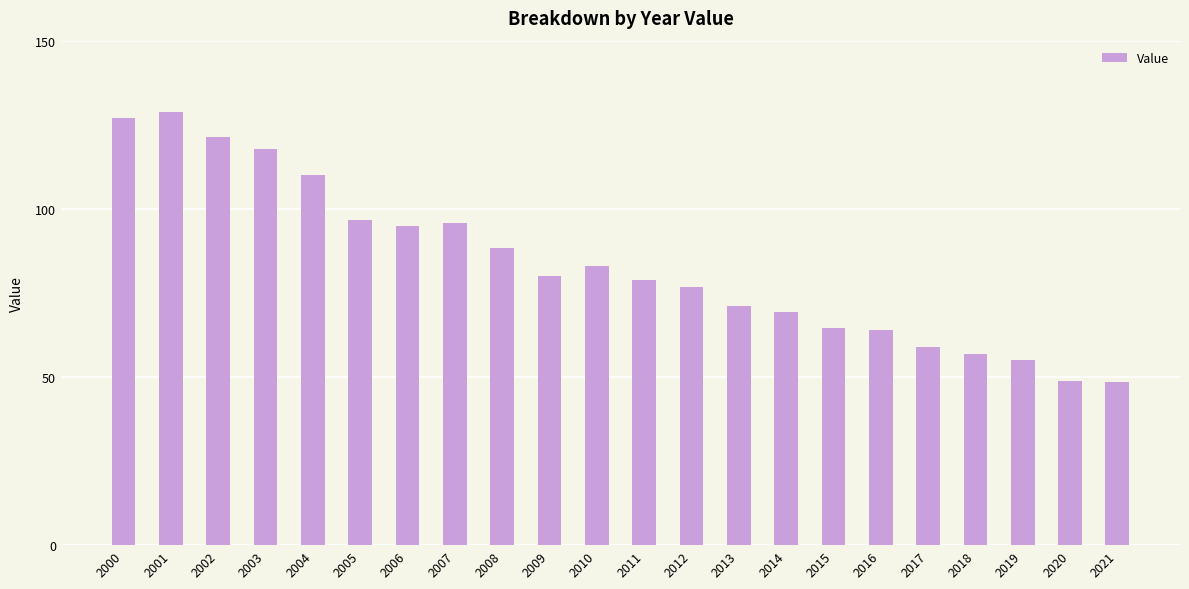

At which category does the chart reach its peak across all series?

2001